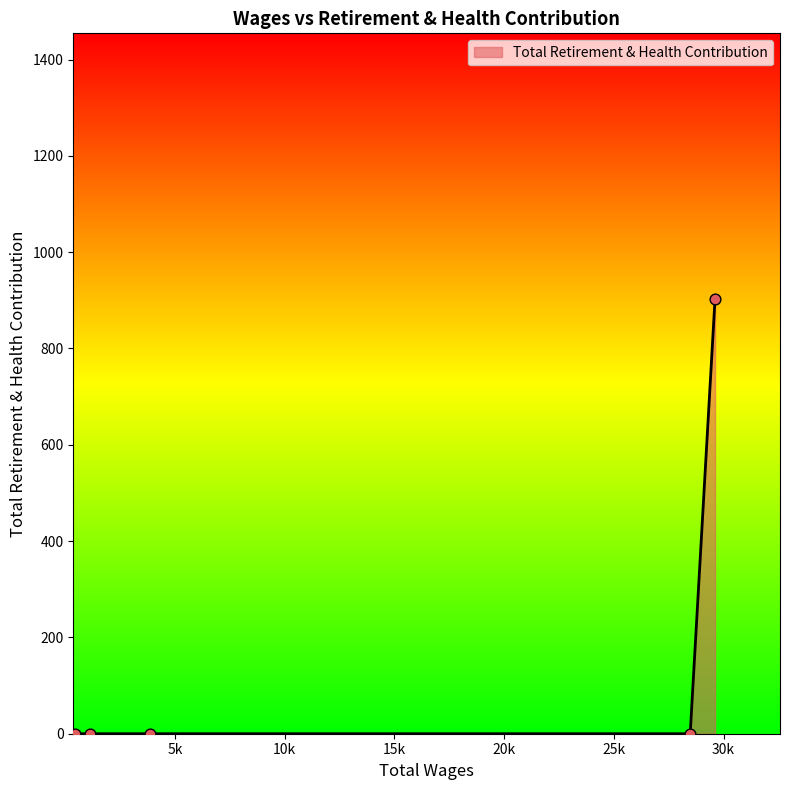

What is the difference between the maximum and minimum values?

903